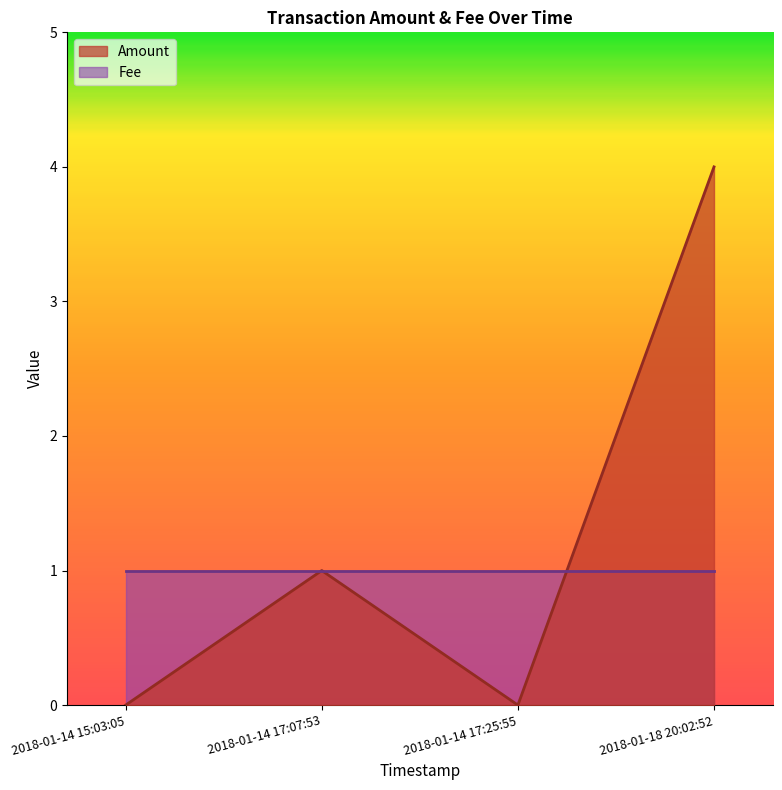

Which category has the highest value across all series?

2018-01-18 20:02:52